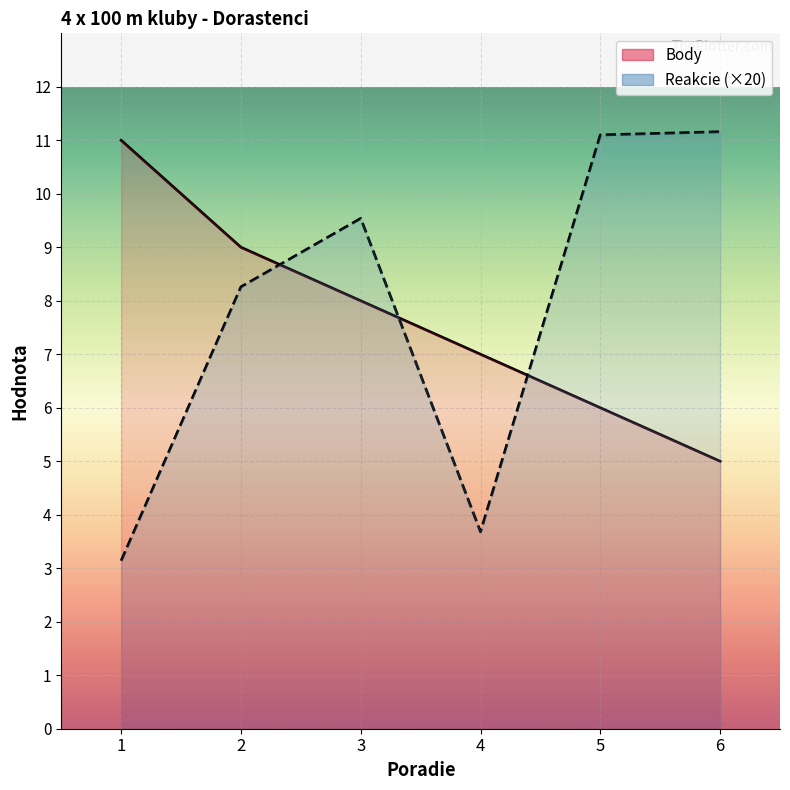

True or false: Body has more than 2 points higher than both neighbors.

False